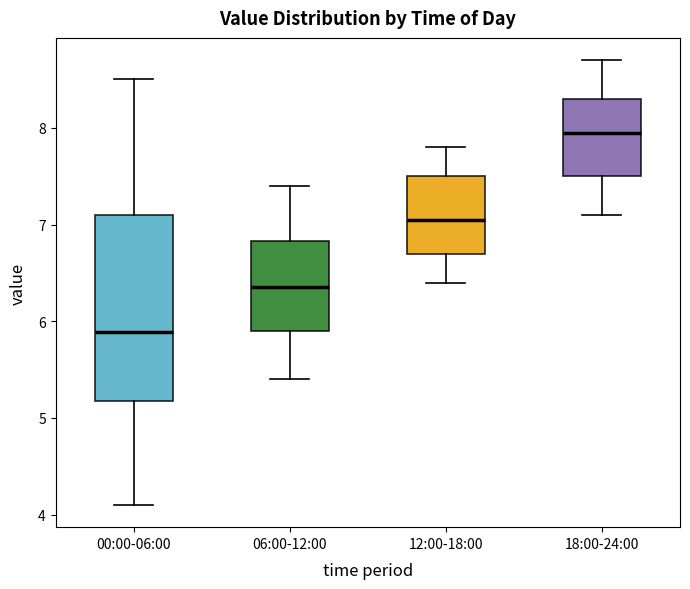

Reading left to right, transcribe this box plot: for each box, give where its median line is, the range the box spans, and where its two whiskers end, as read against the y-axis. The values are not printed on the chart, so give them approximately, as read against the axis.

00:00-06:00: median 5.9, box 5.2 to 7.1, whiskers 4.1 to 8.5
06:00-12:00: median 6.4, box 5.9 to 6.8, whiskers 5.4 to 7.4
12:00-18:00: median 7.1, box 6.7 to 7.5, whiskers 6.4 to 7.8
18:00-24:00: median 8.0, box 7.5 to 8.3, whiskers 7.1 to 8.7